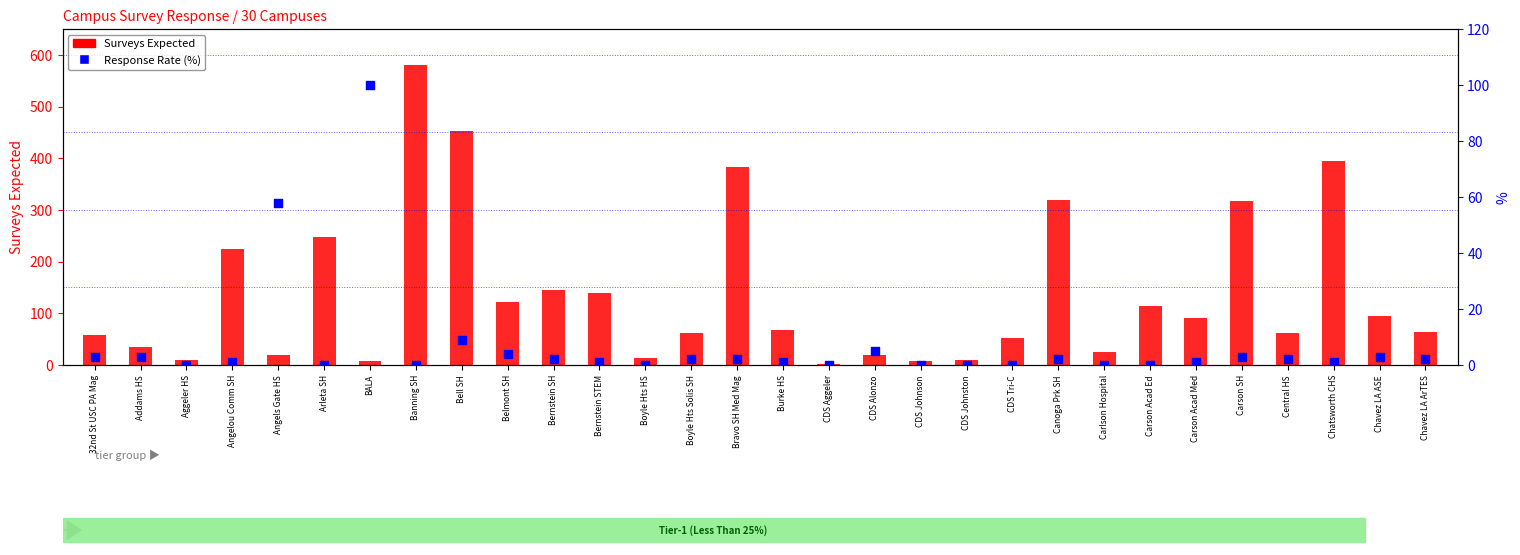

At how many categories does at least one series exceed 32?

23